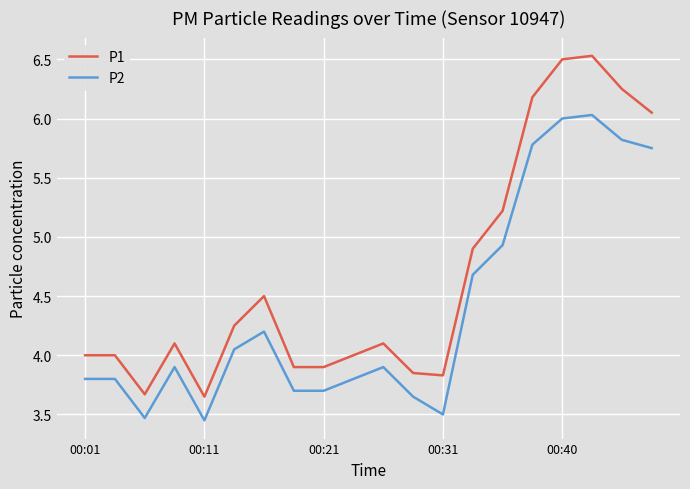

Which series has the widest spread of values?

P1